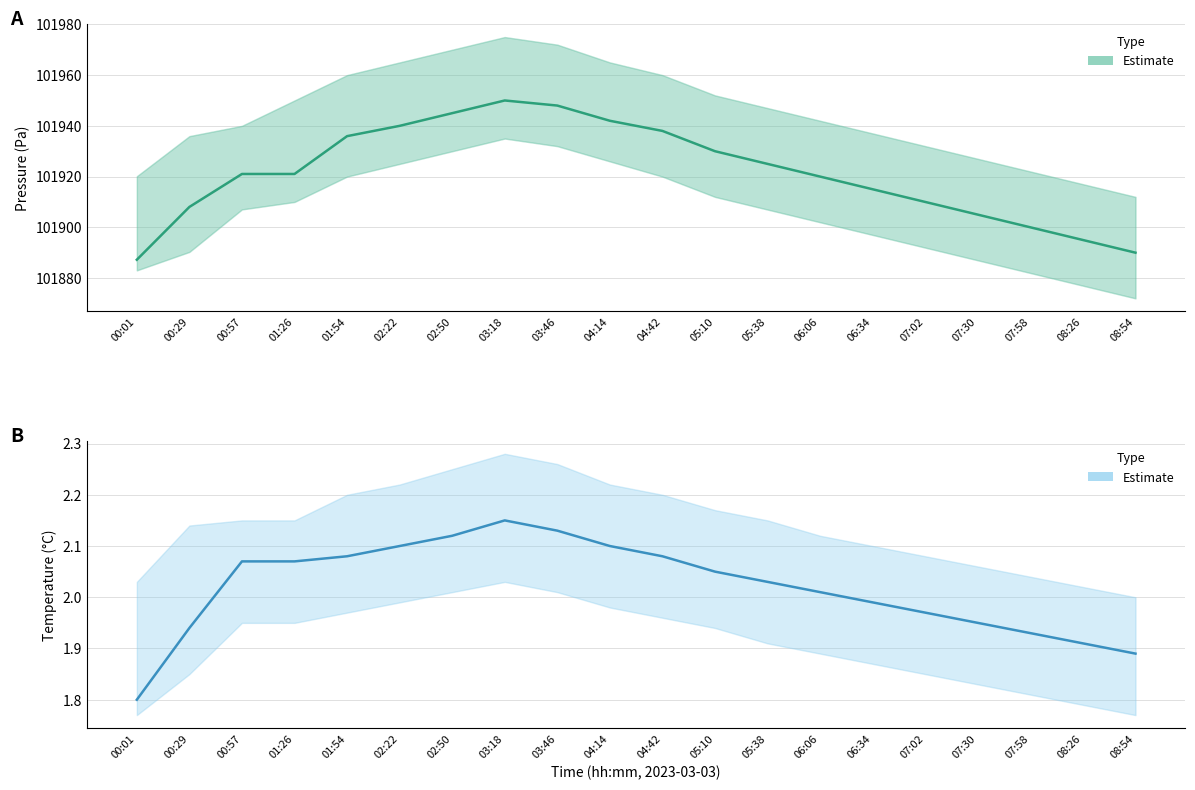

Read the value at 00:01.

1.8